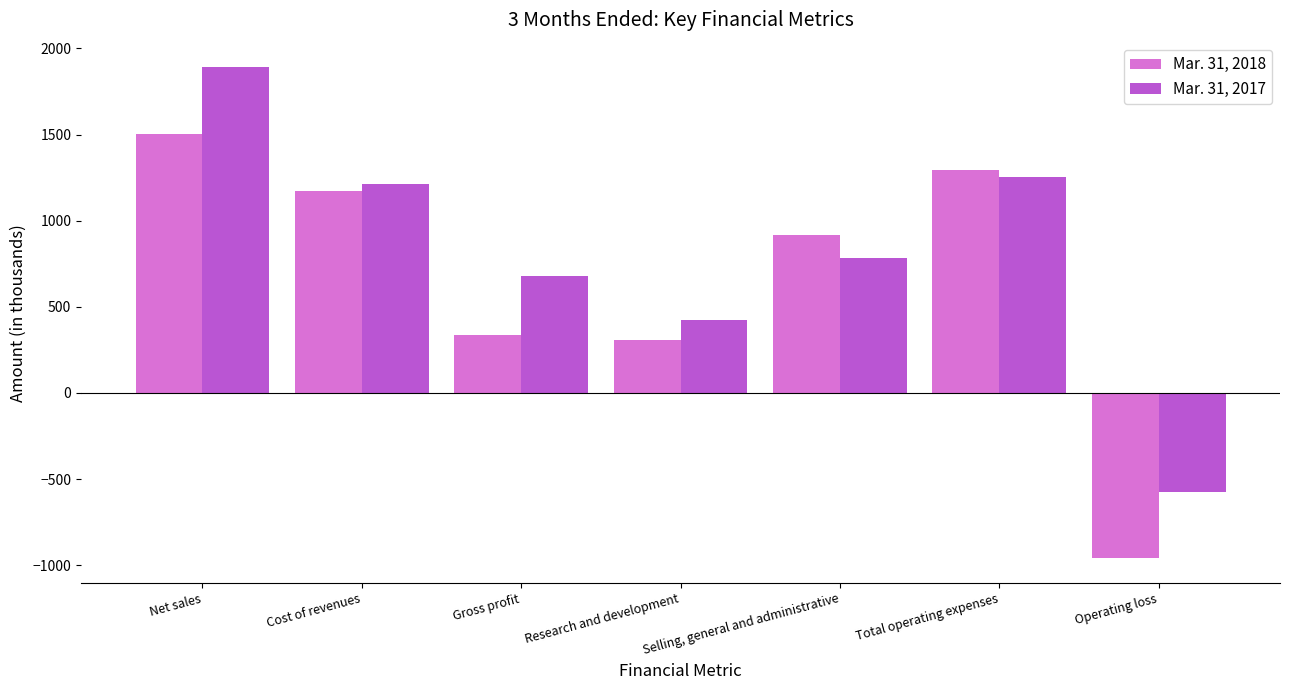

How many bars are there in each group?

2